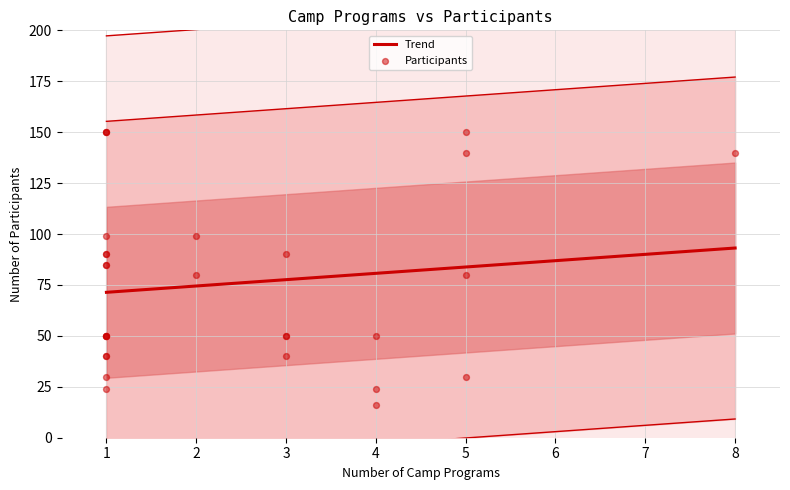

What is the change in value from 1 to 1?

-26